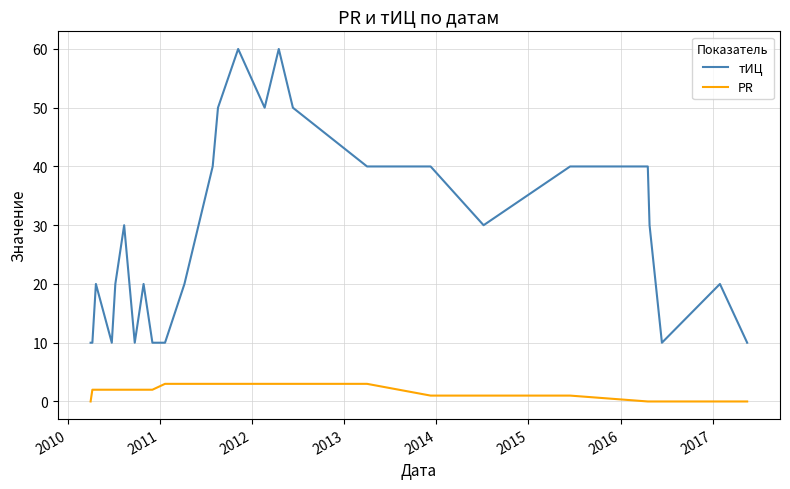

Which series has the largest total across all categories?

тИЦ